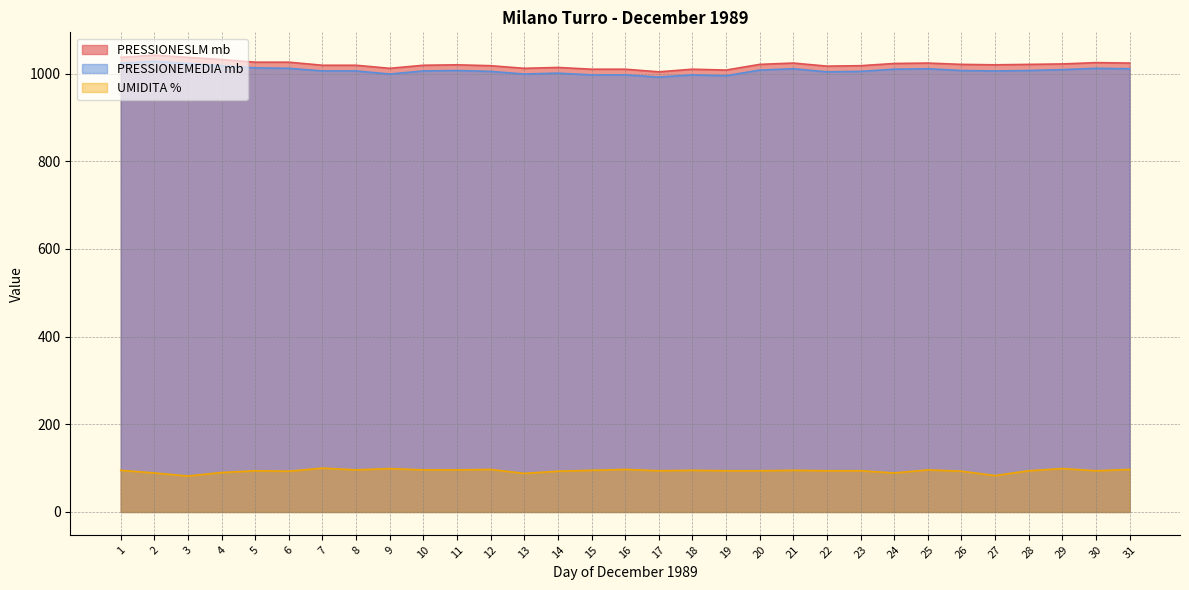

Count the number of data series in this chart.

3